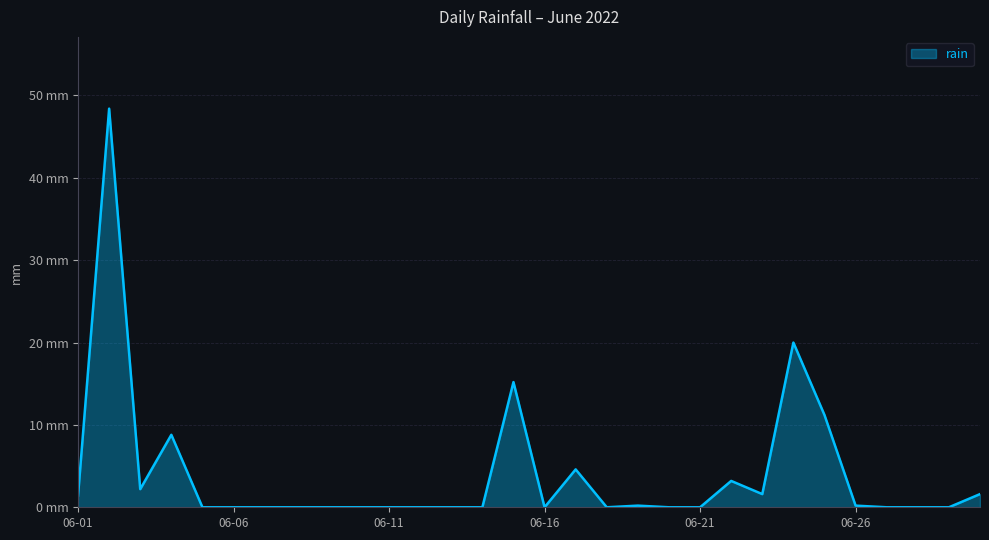

What is the value of the 15th point from the left?

15.2